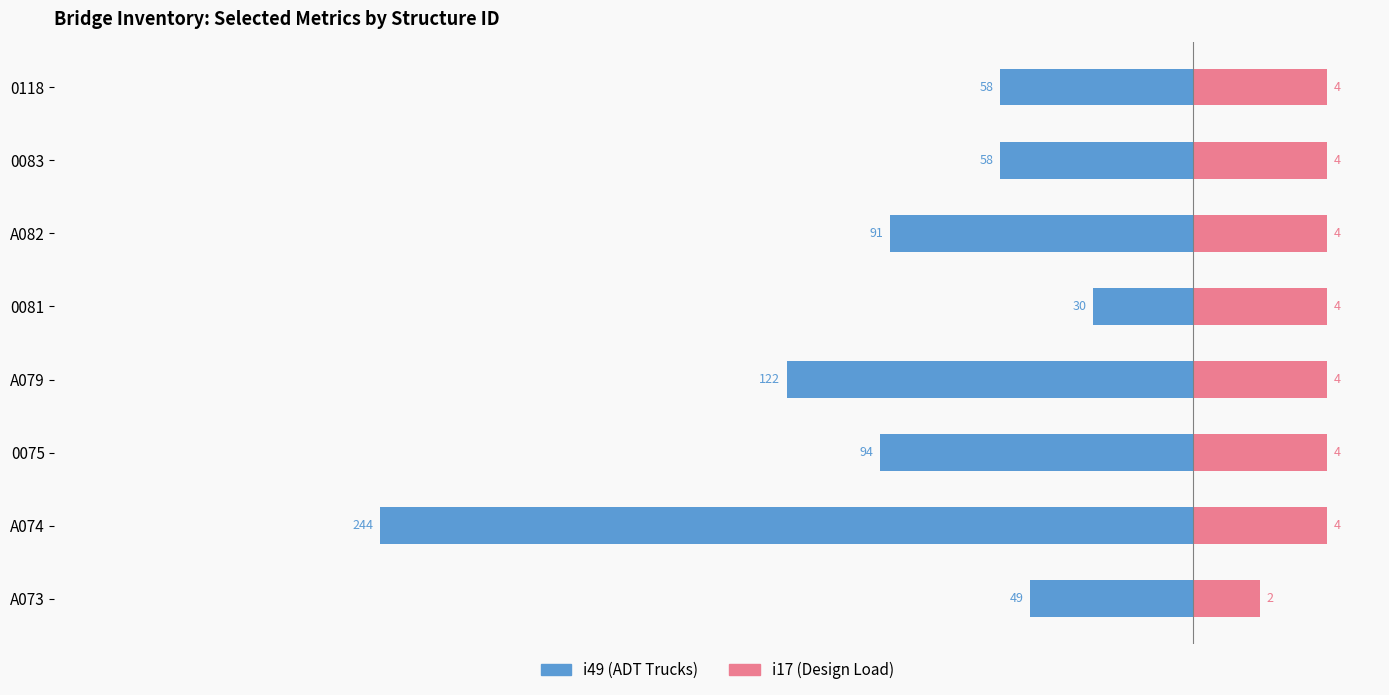

Does the chart contain any negative values?

Yes